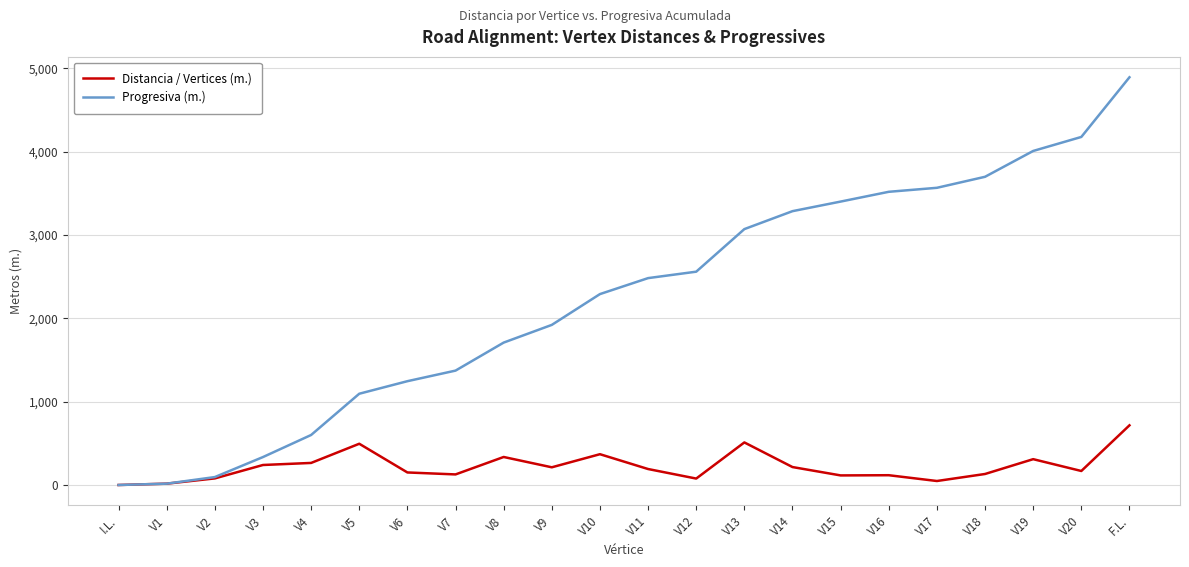

What is the difference between the maximum and second lowest values in the Progresiva (m.) series?

4877.3